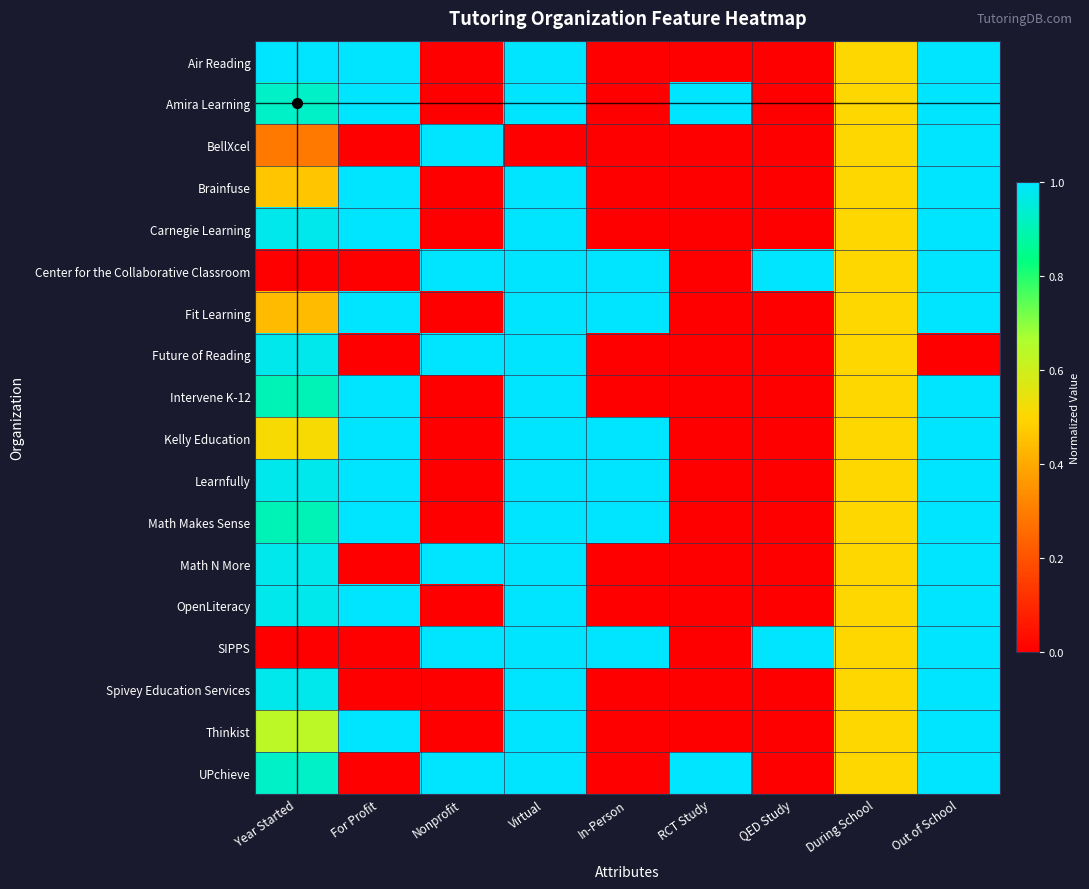

How many categories are shown in the chart?

9